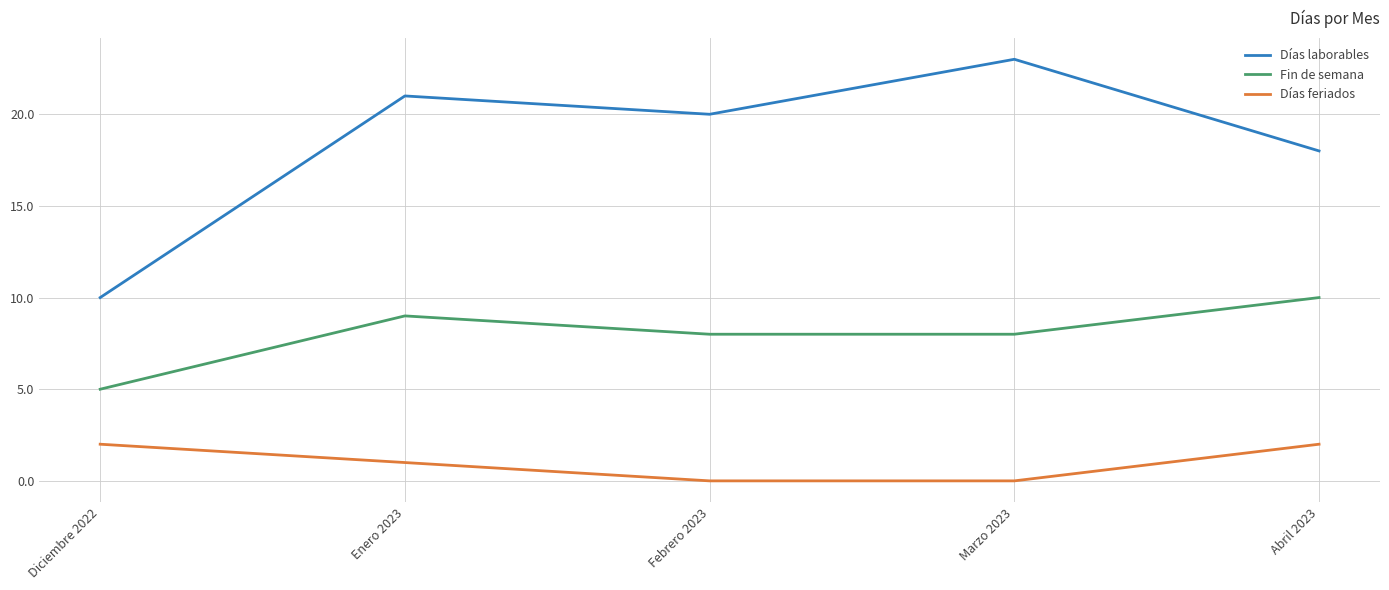

The value of Fin de semana at Marzo 2023 is 8. True or false?

True